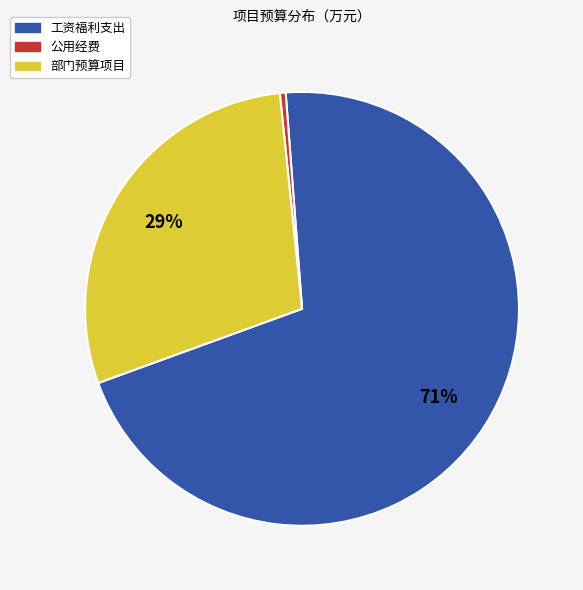

Which has a higher value, 工资福利支出 or 部门预算项目?

工资福利支出